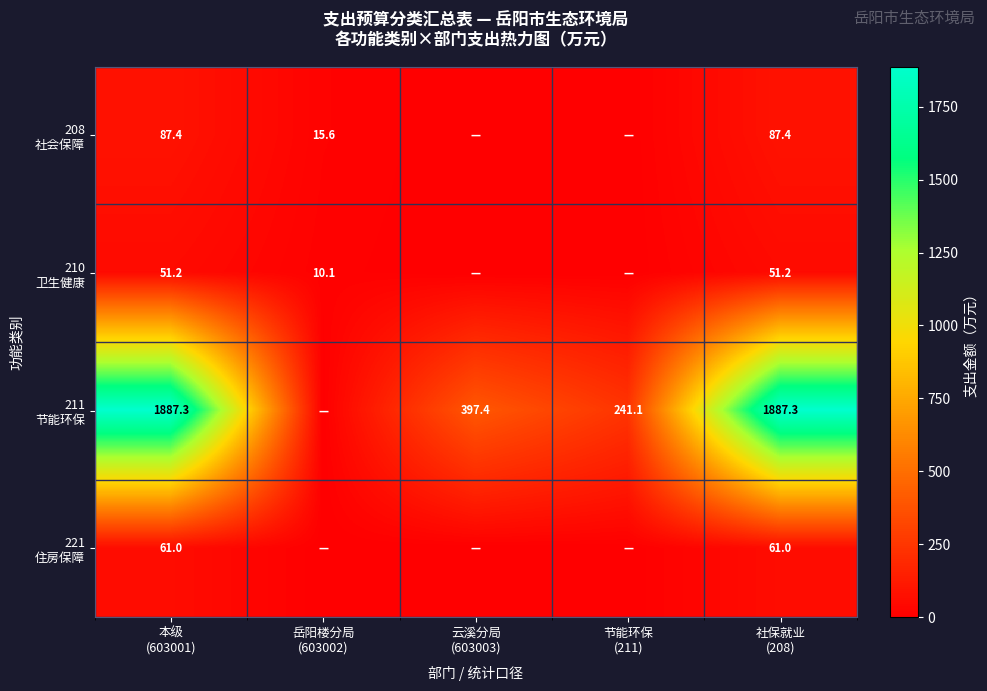

Which series has the largest total across all categories?

211 节能环保